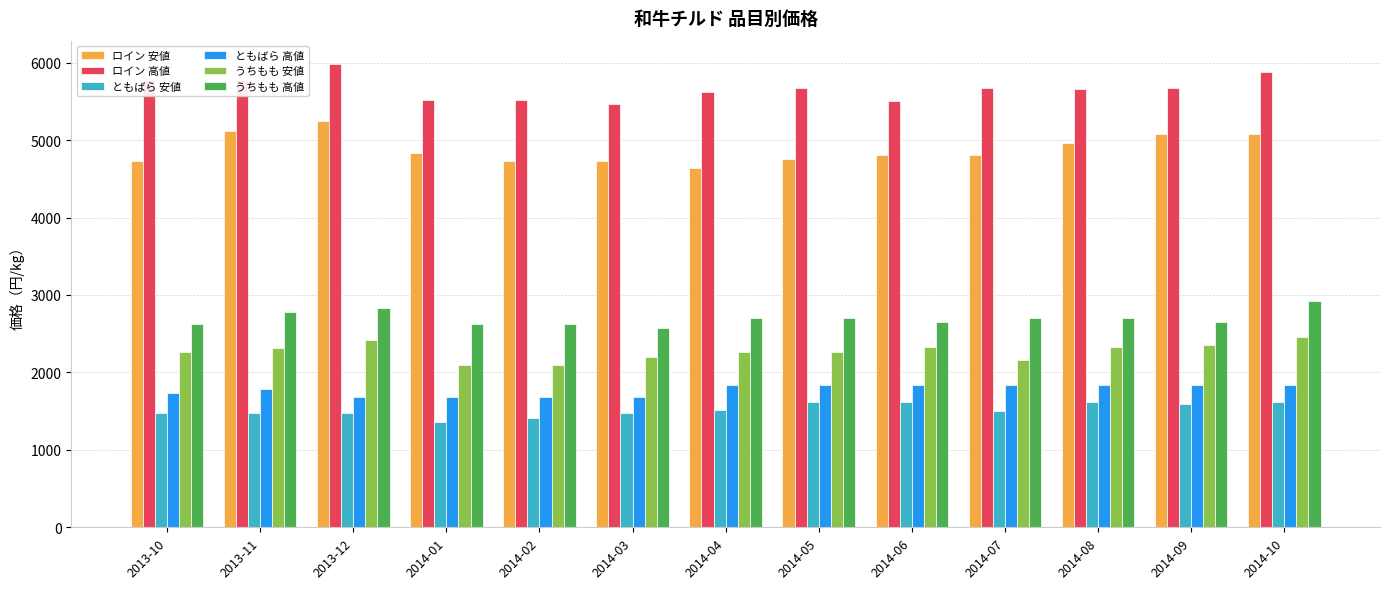

What is the value of the ロイン 安値 bar at the 10th from the left?

4806.0